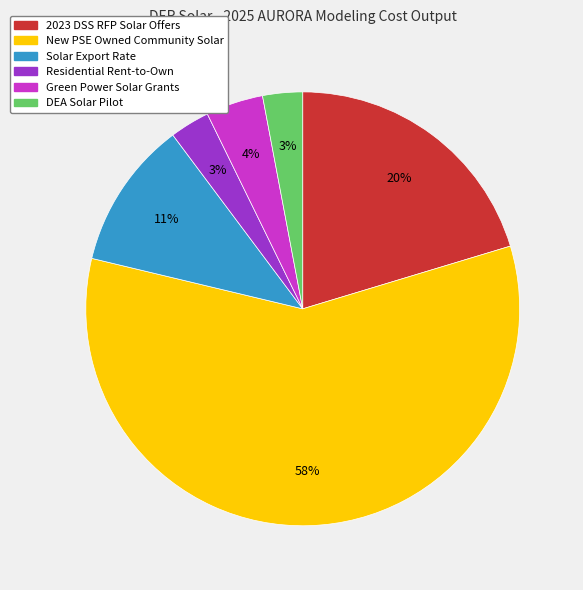

Does New PSE Owned Community Solar represent more than half of the total?

Yes